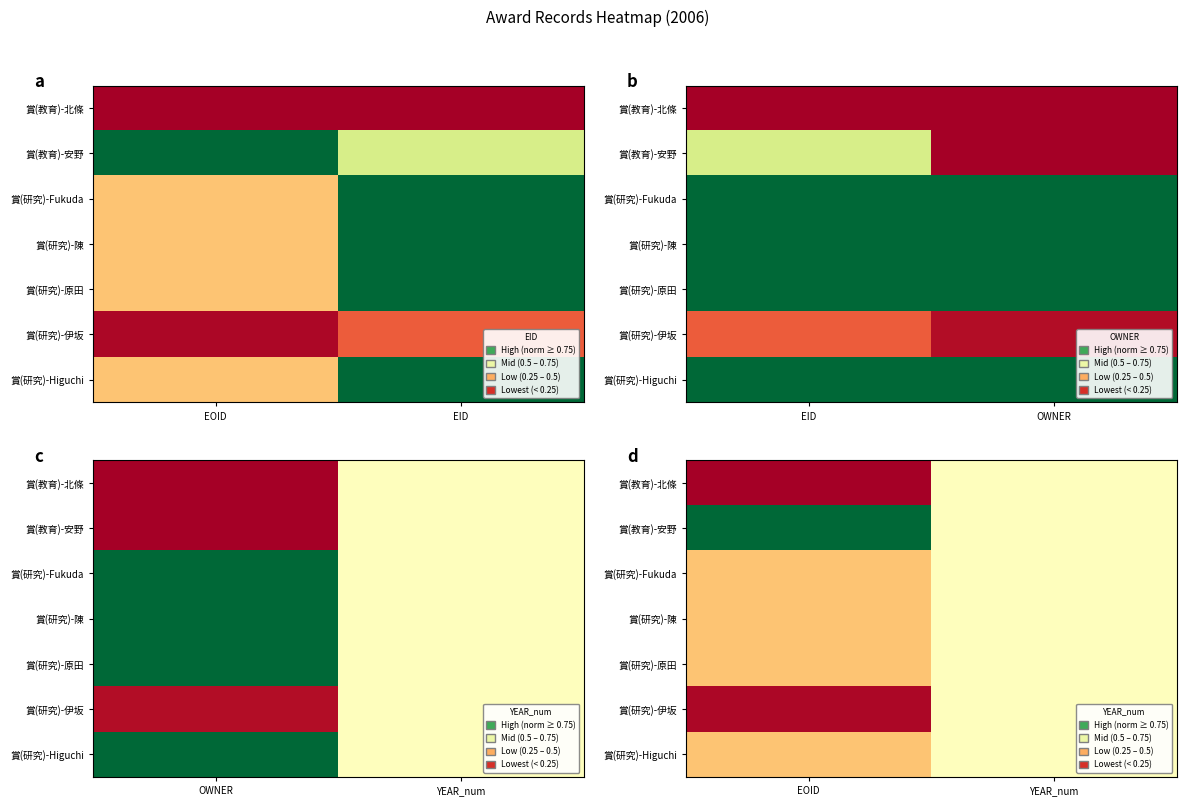

How many distinct data groups are displayed?

7